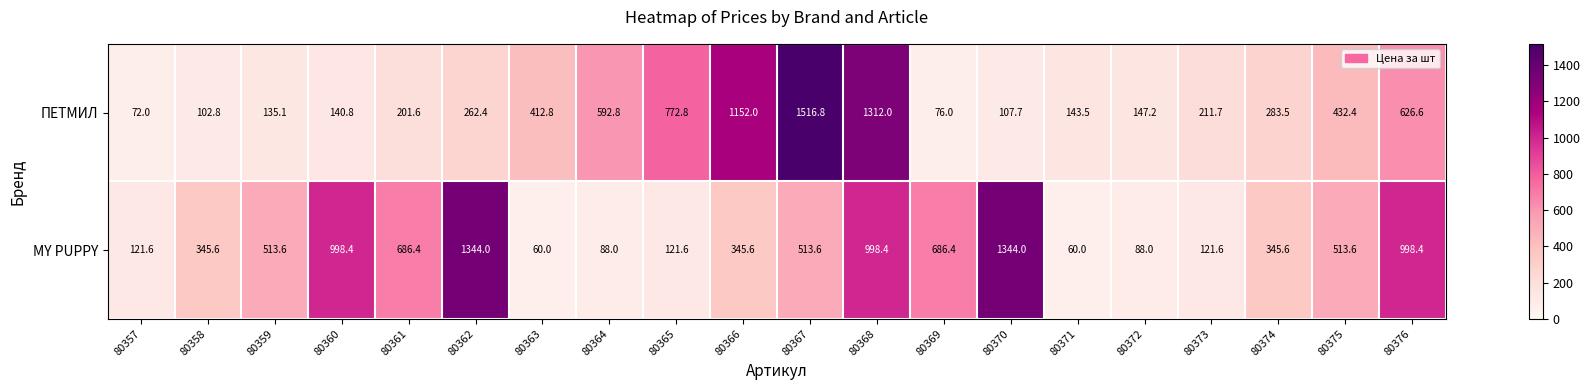

List the series in order of their peak value, highest first.

ПЕТМИЛ, MY PUPPY